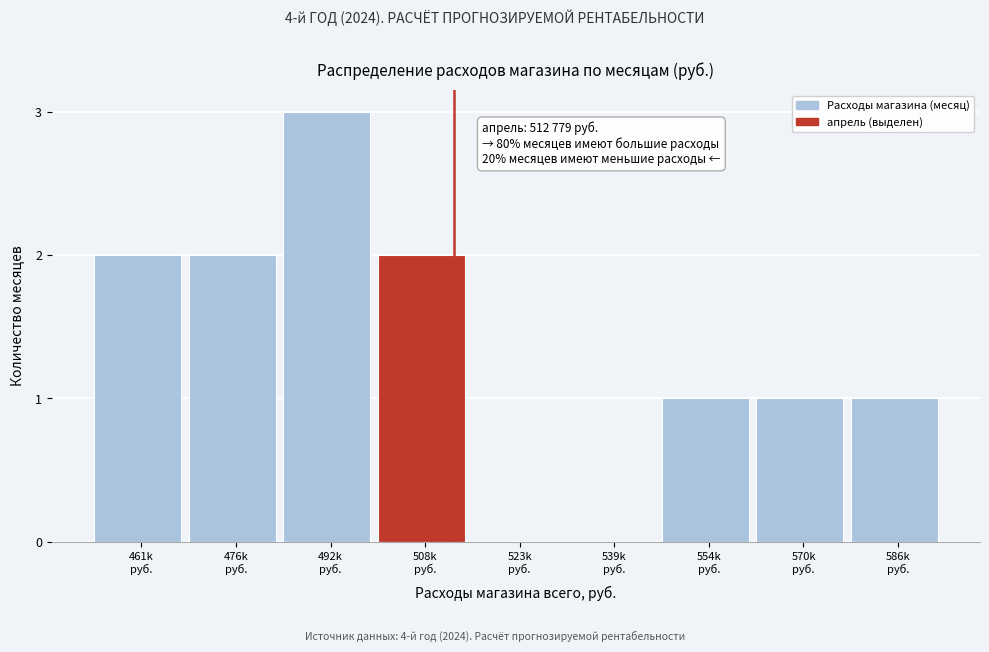

What is the sum of all values?

12